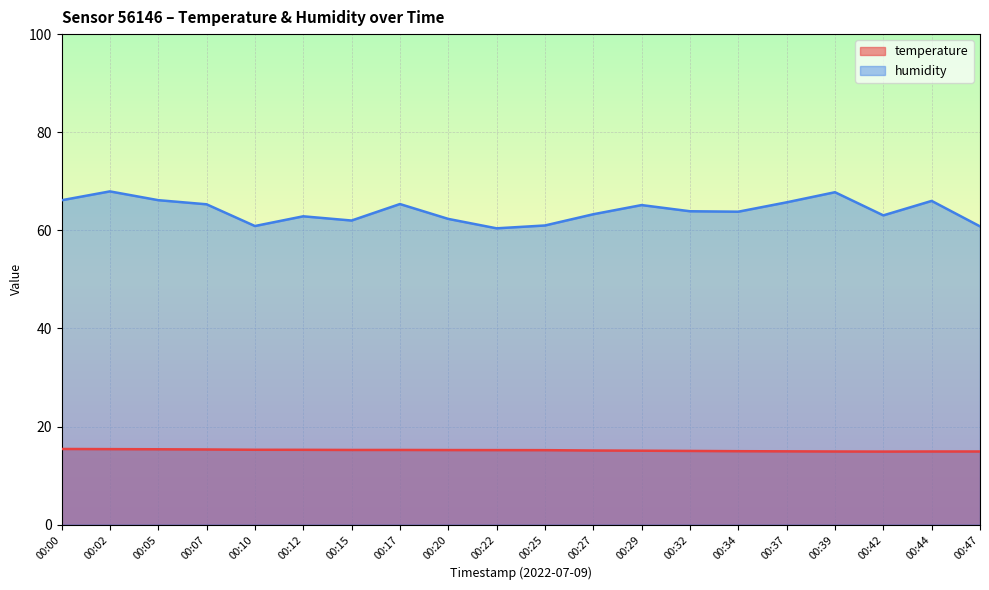

What is the difference between the highest and lowest values at 00:00?

50.7